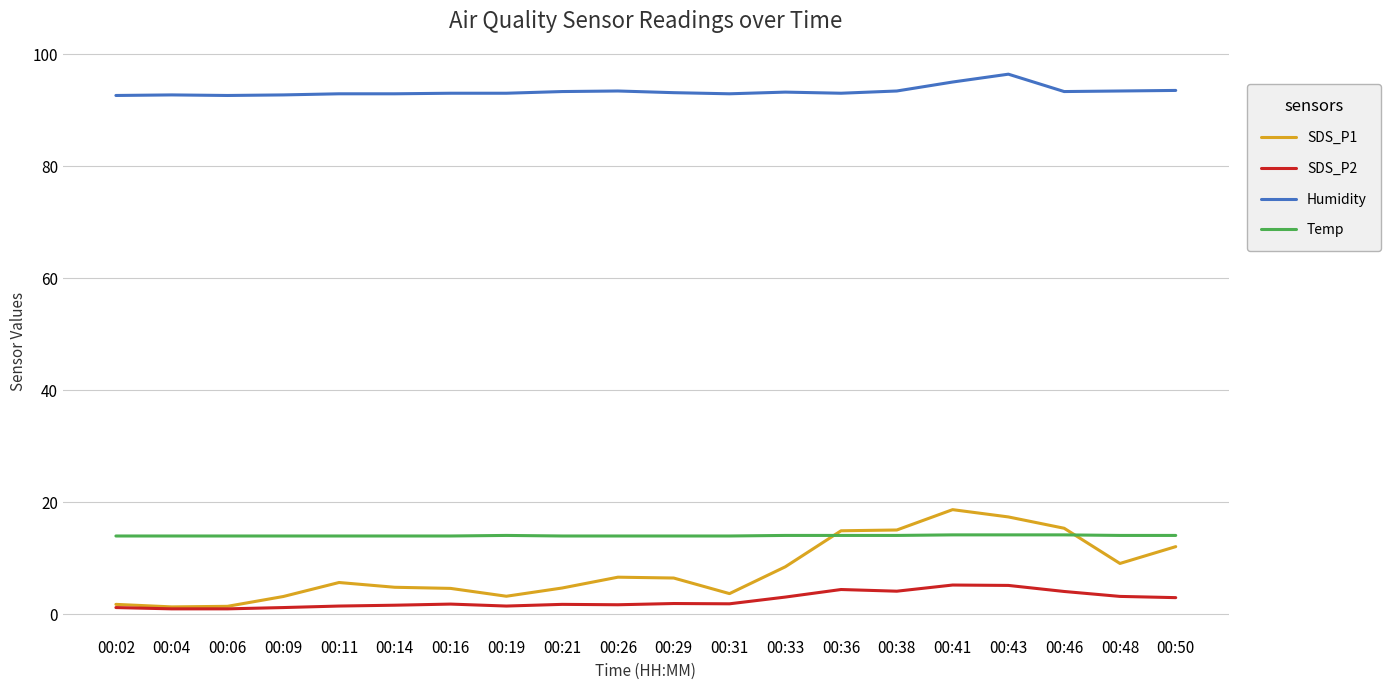

Which series has the largest range (max minus min)?

SDS_P1